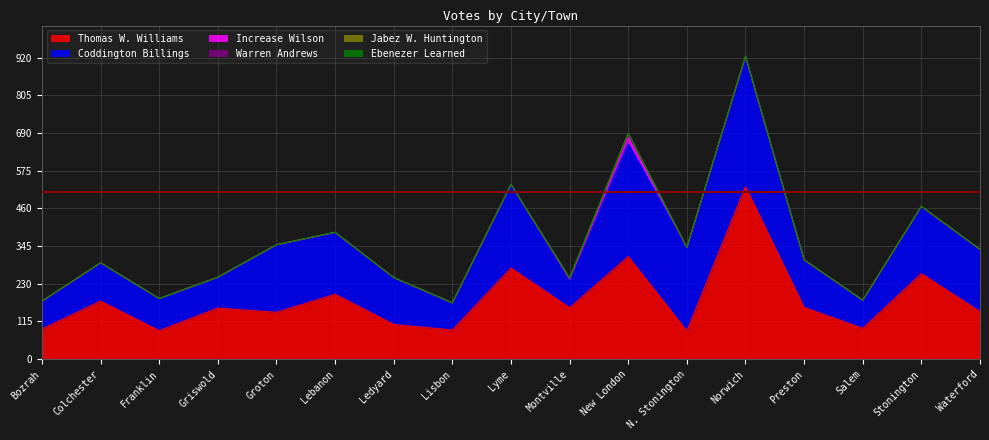

How many intersections are there between Thomas W. Williams and Coddington Billings?

9